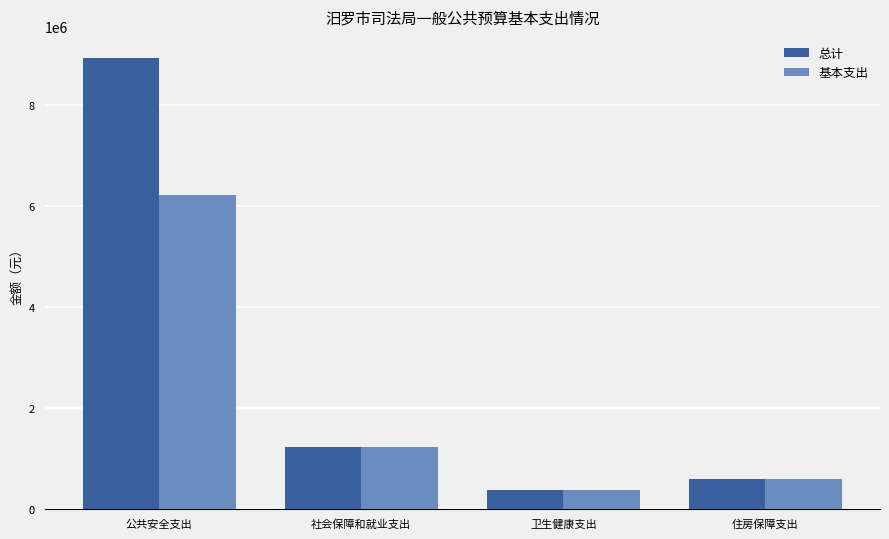

Which series has the largest range (max minus min)?

总计